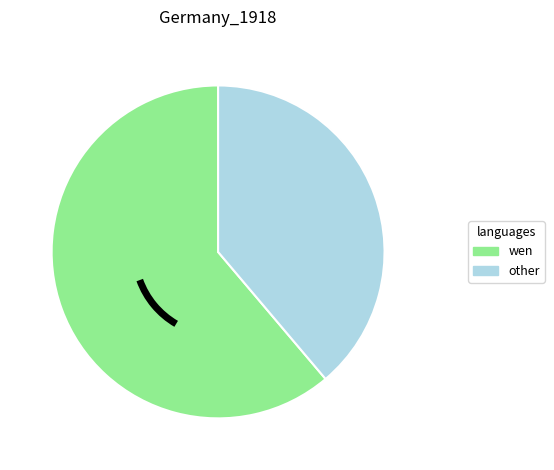

The other slice represents 39% of the pie. True or false?

True